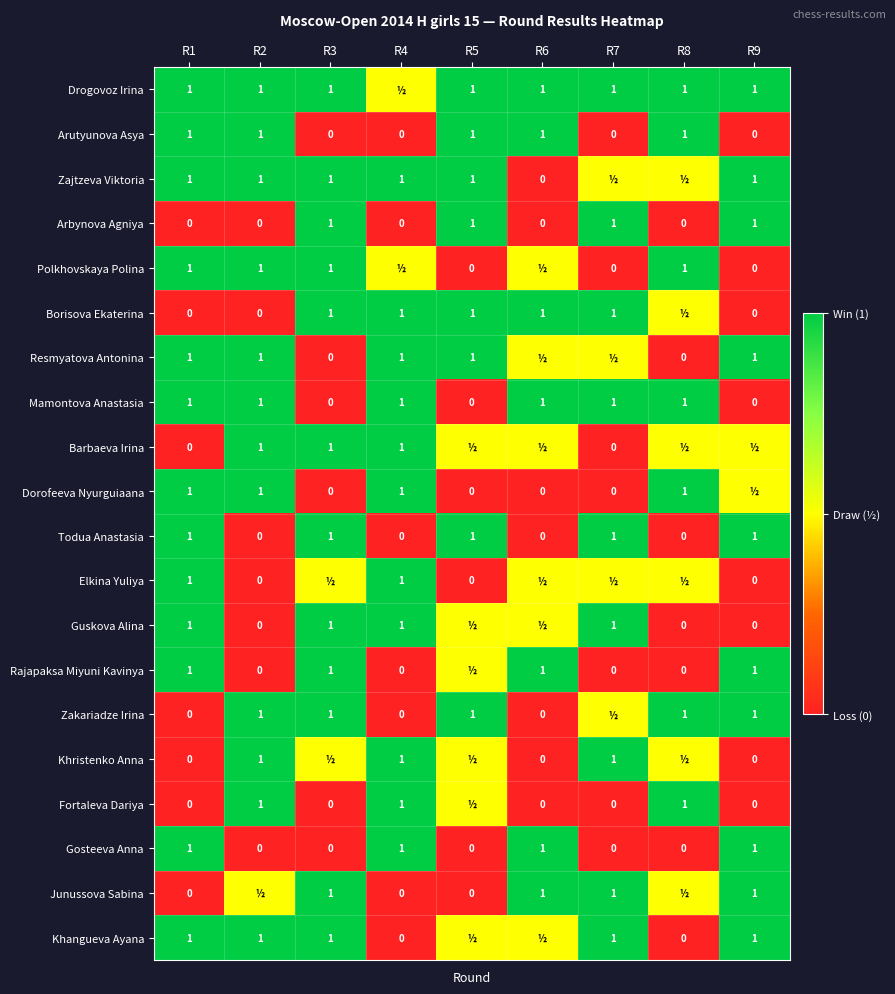

At how many categories does at least one series exceed 0?

9